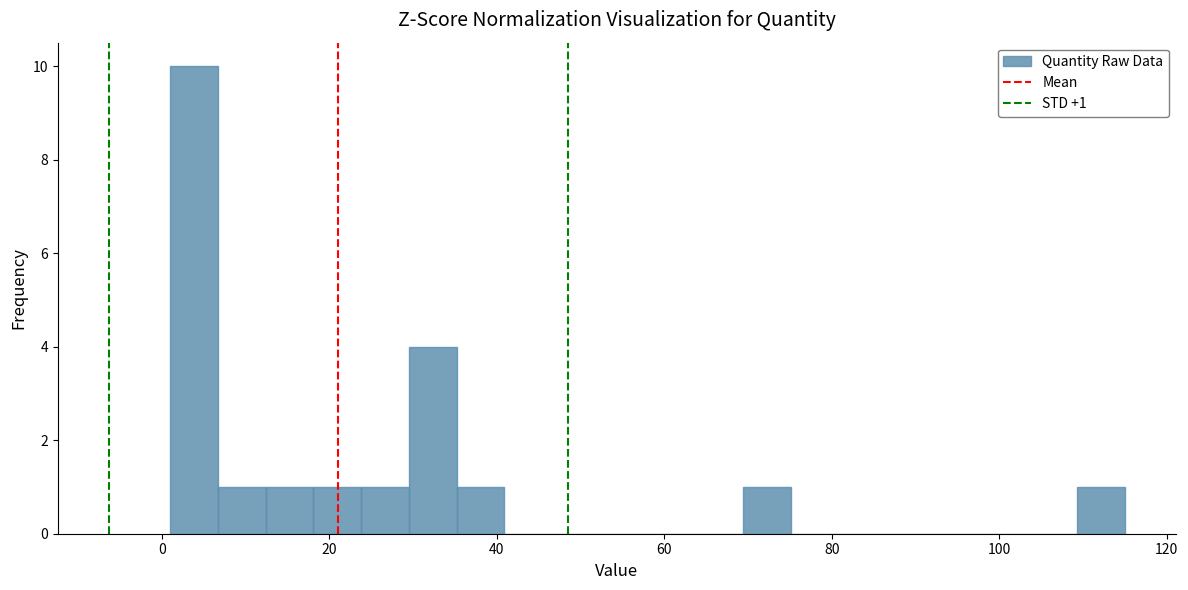

Around what value on the x-axis is the tallest bar? Give the approximate position of its centre, as read against the axis.

4